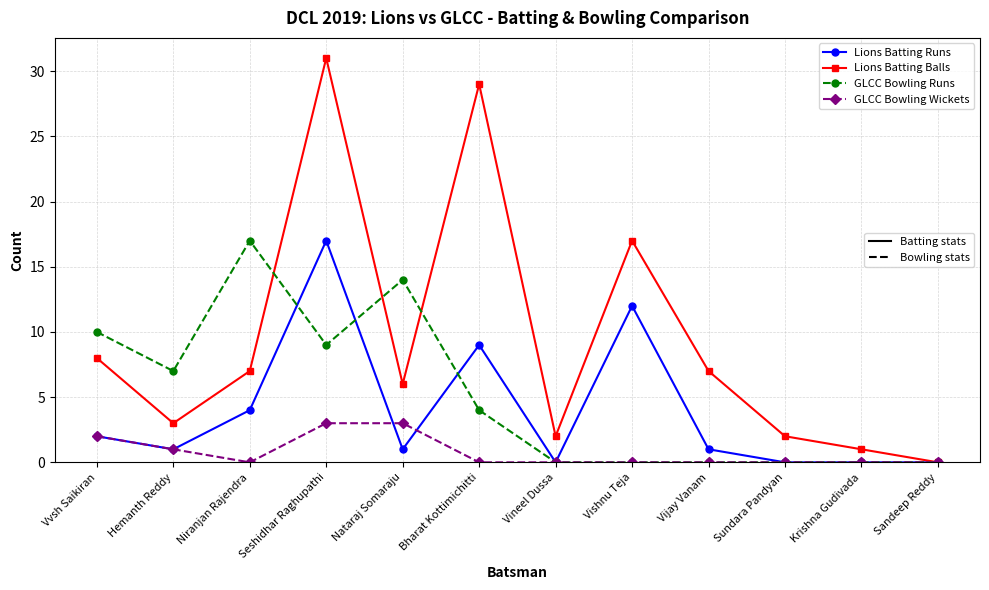

What is the total value across all series at Hemanth Reddy?

12